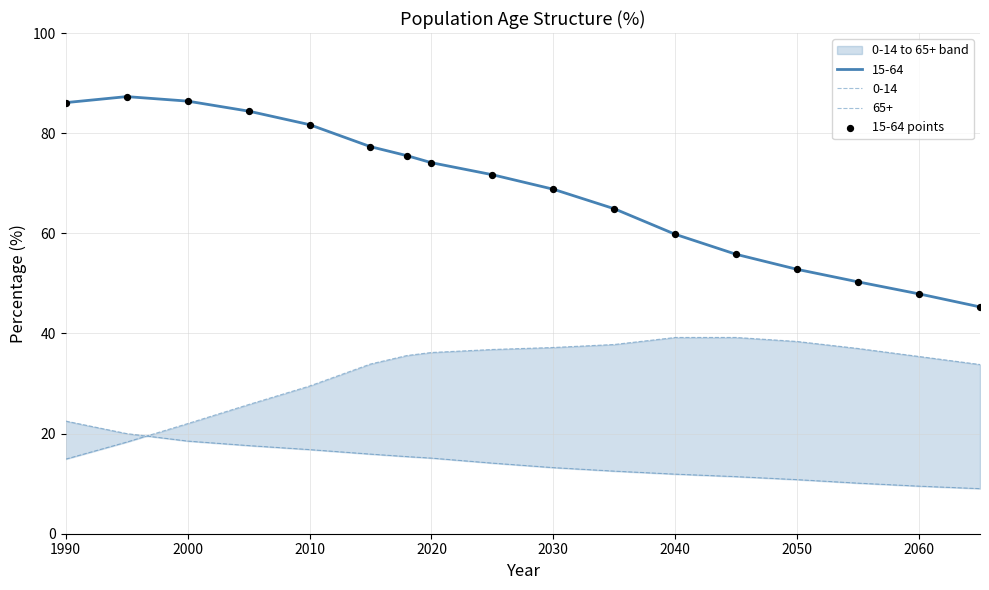

True or false: 15-64 has a value of 47.9 at 2060.

True